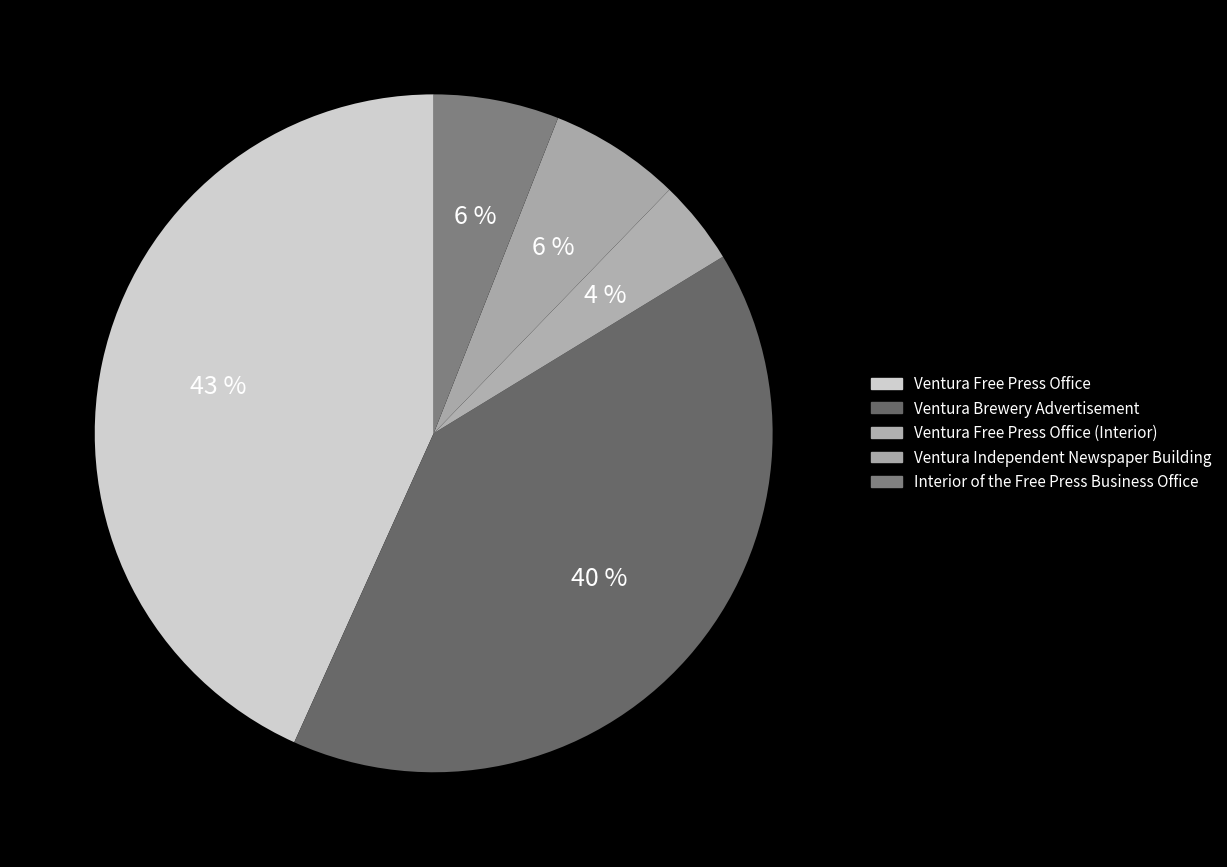

To the nearest percent, what percentage of the pie is Interior of the Free Press Business Office?

6%